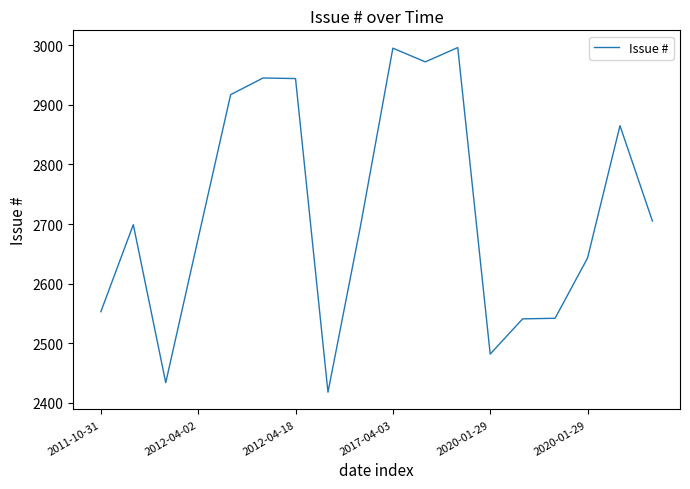

What is the average value?

2724